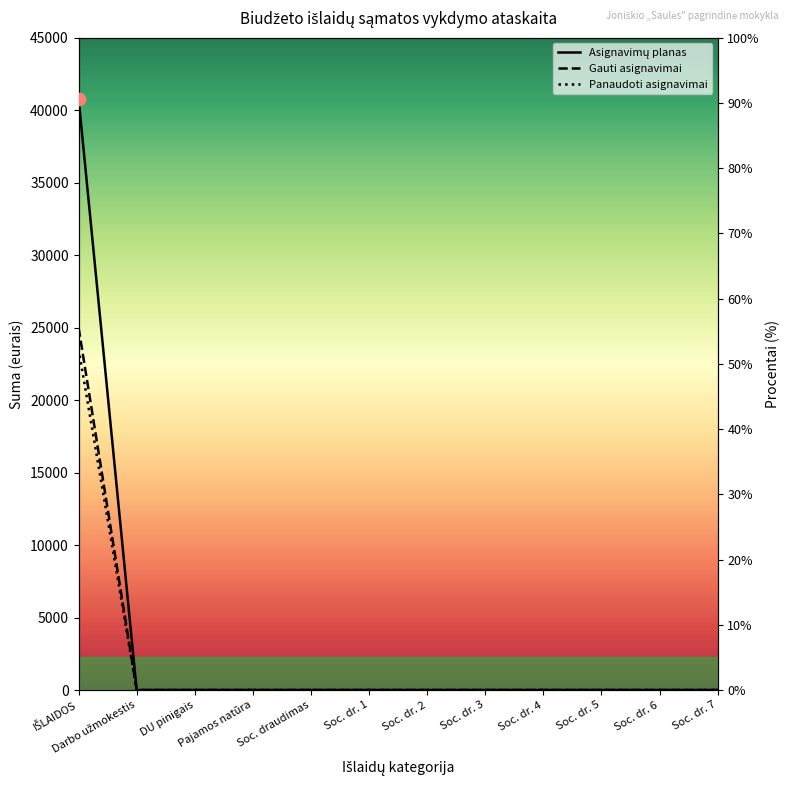

Which series contains the lowest Y value?

Asignavimų planas